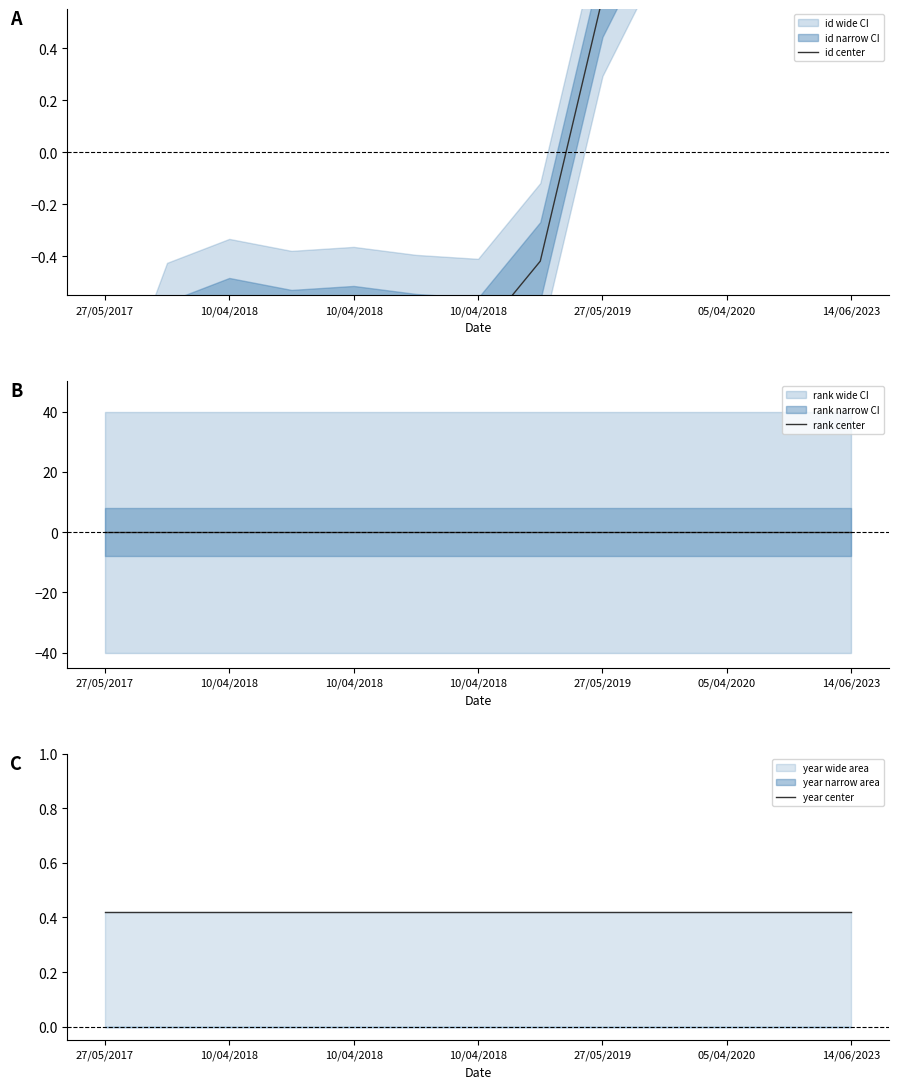

Is it true that id center equals -0.7 at 7?

False